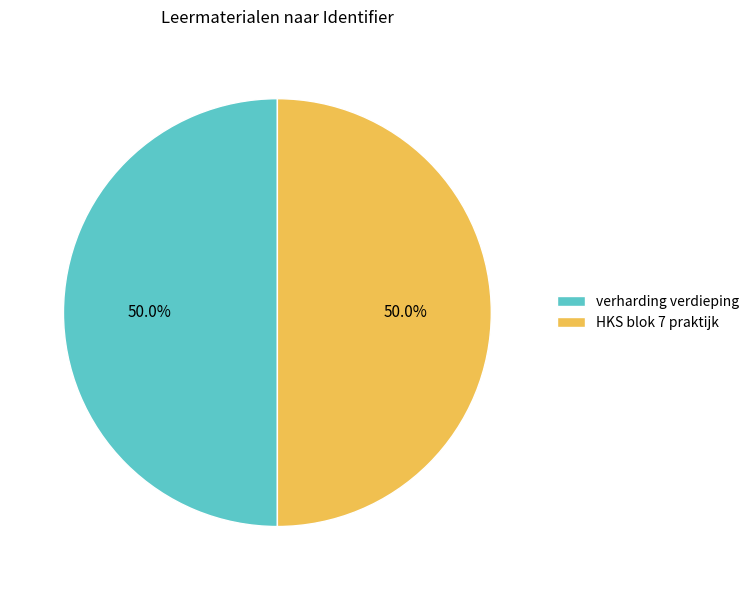

What percentage is NOT represented by verharding verdieping?

50.0%